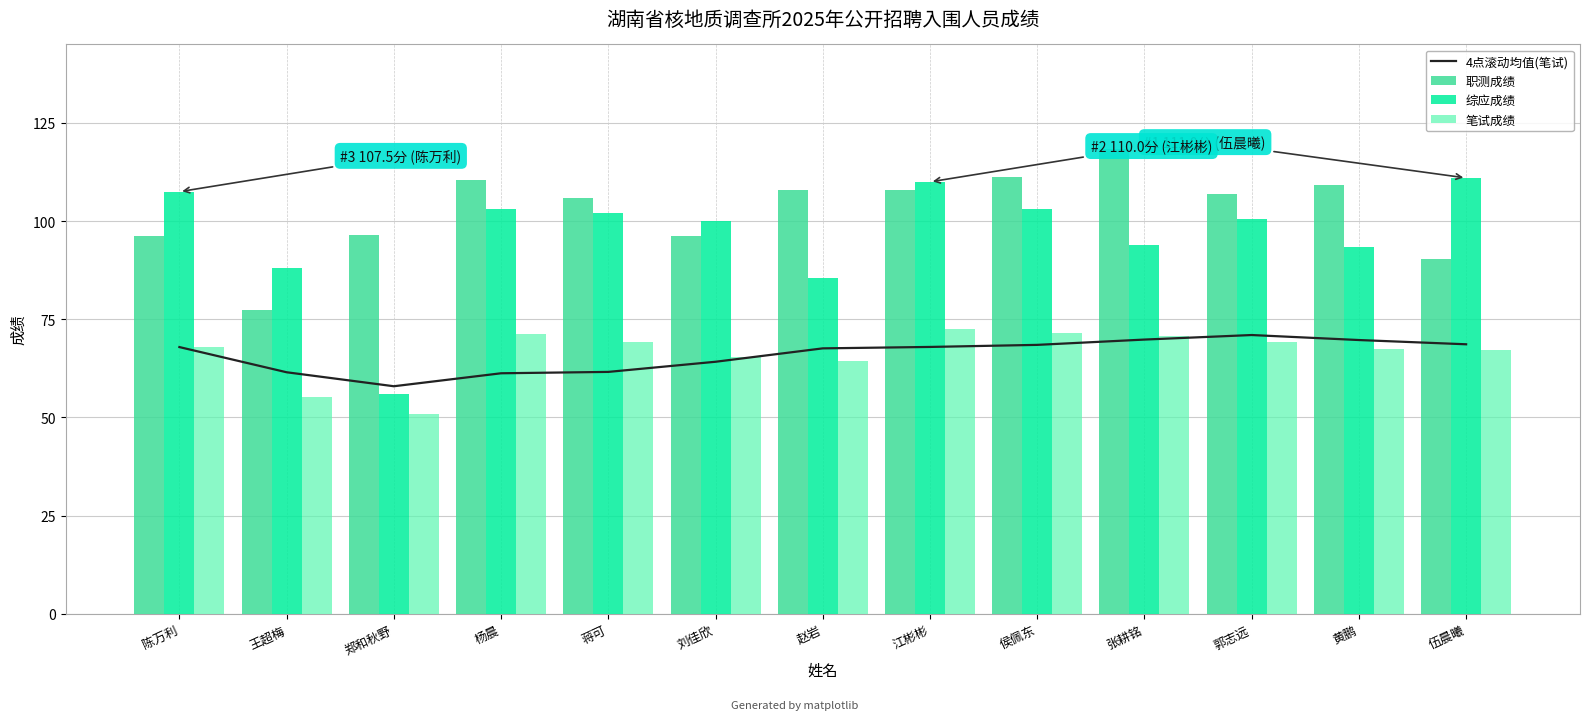

What is the average value of the 4点滚动均值(笔试) series?

66.0